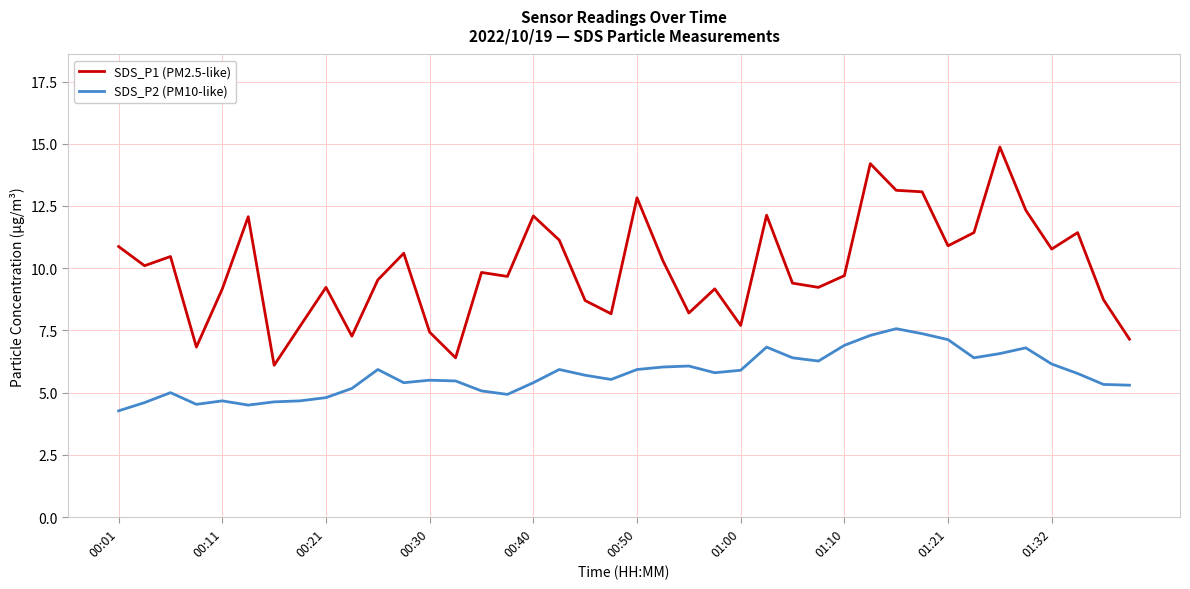

True or false: SDS_P1 (PM2.5-like) and SDS_P2 (PM10-like) intersect in this chart.

False